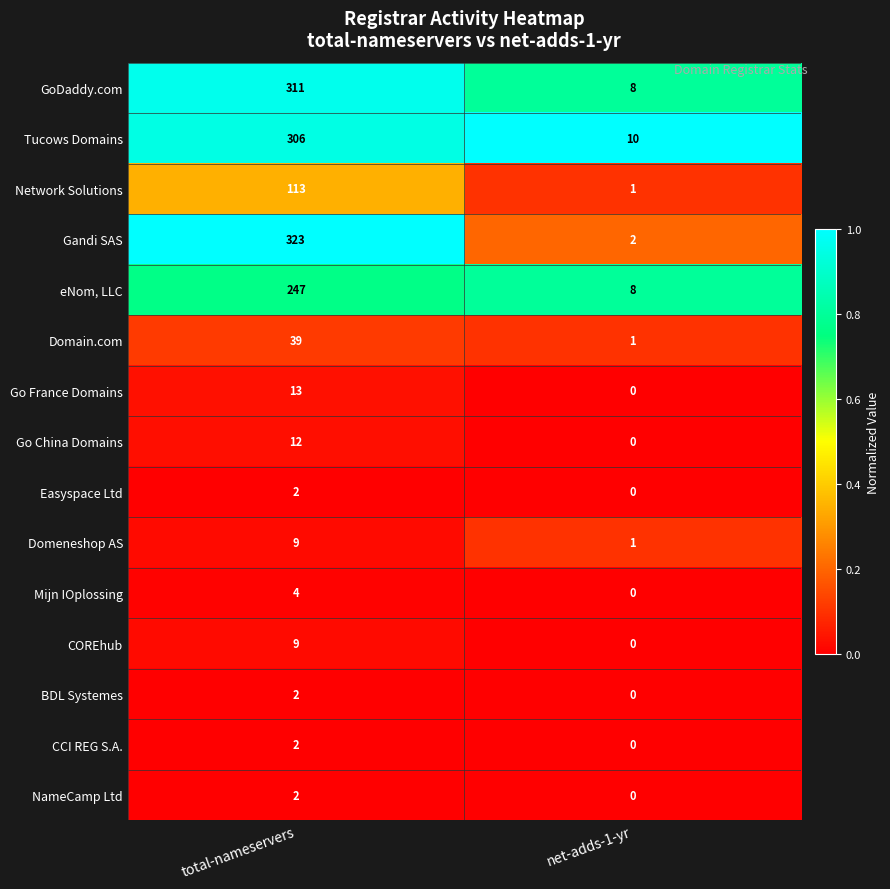

The value of Mijn IOplossing at net-adds-1-yr is 2. True or false?

False